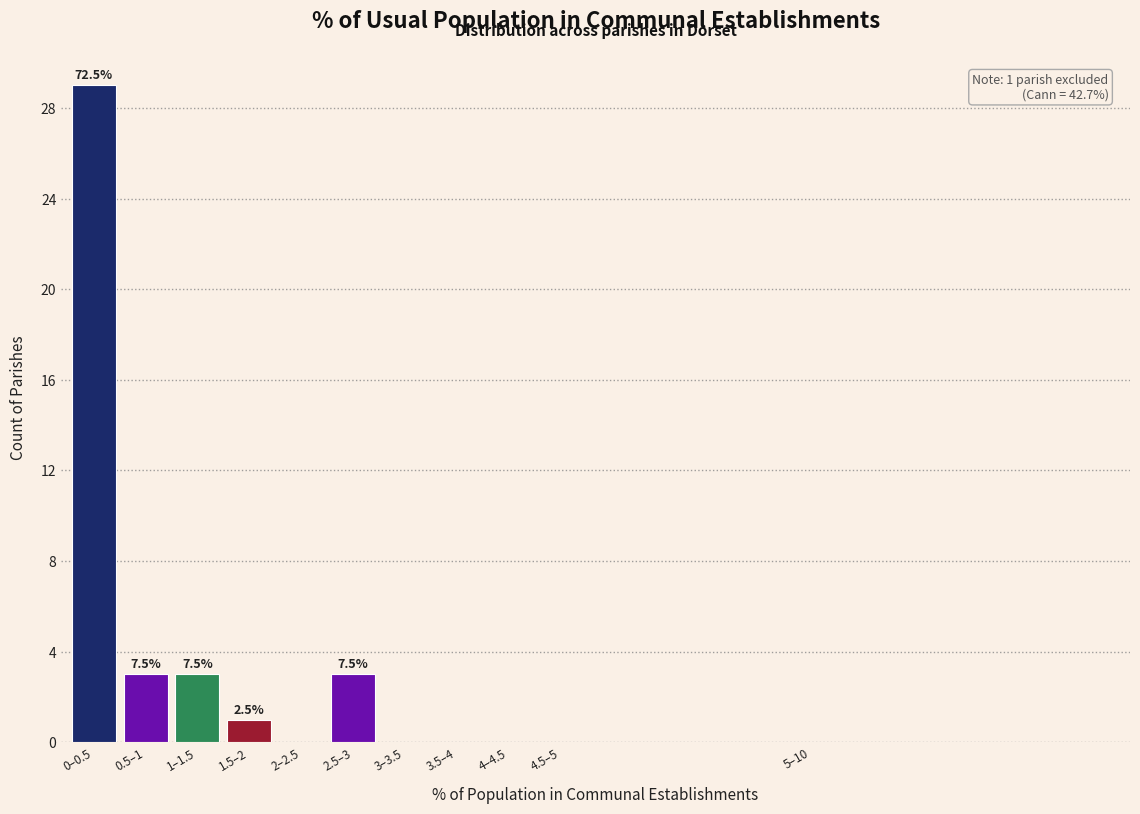

Reading right to left, transcribe all the data shown in this chart.

5–10=0	4.5–5=0	4–4.5=0	3.5–4=0	3–3.5=0	2.5–3=3	2–2.5=0	1.5–2=1	1–1.5=3	0.5–1=3	0–0.5=29